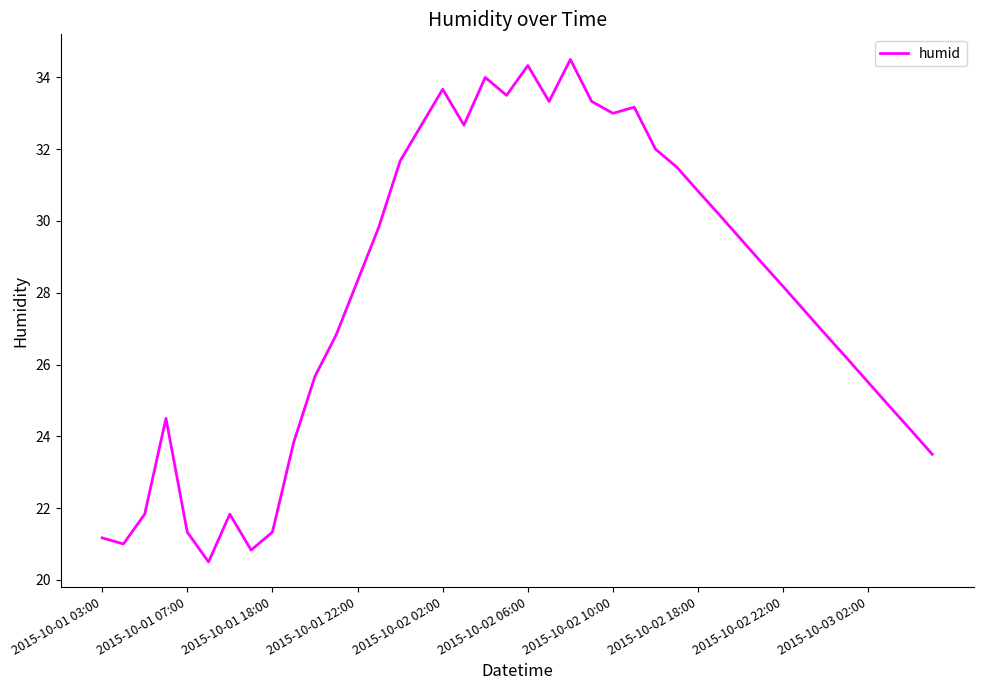

What is the smallest value displayed?

20.5